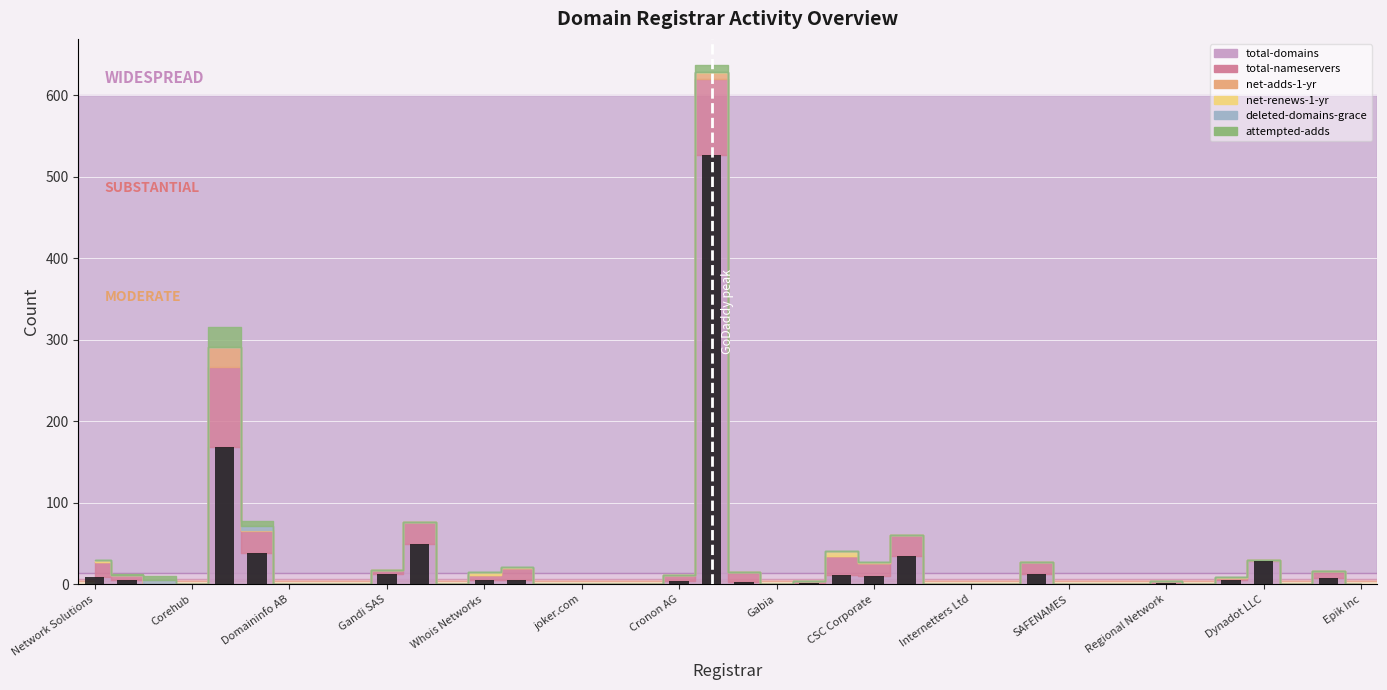

What is the greatest value displayed?

526